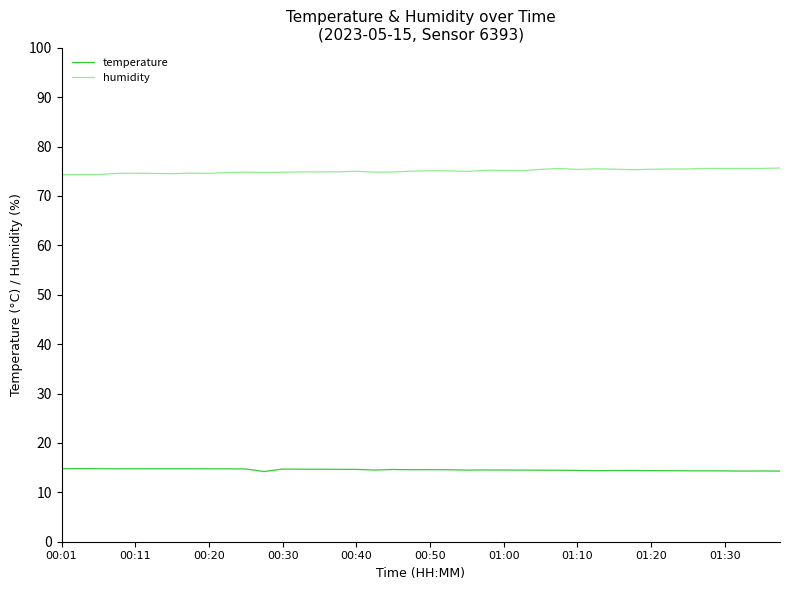

Which series has the largest total across all categories?

humidity